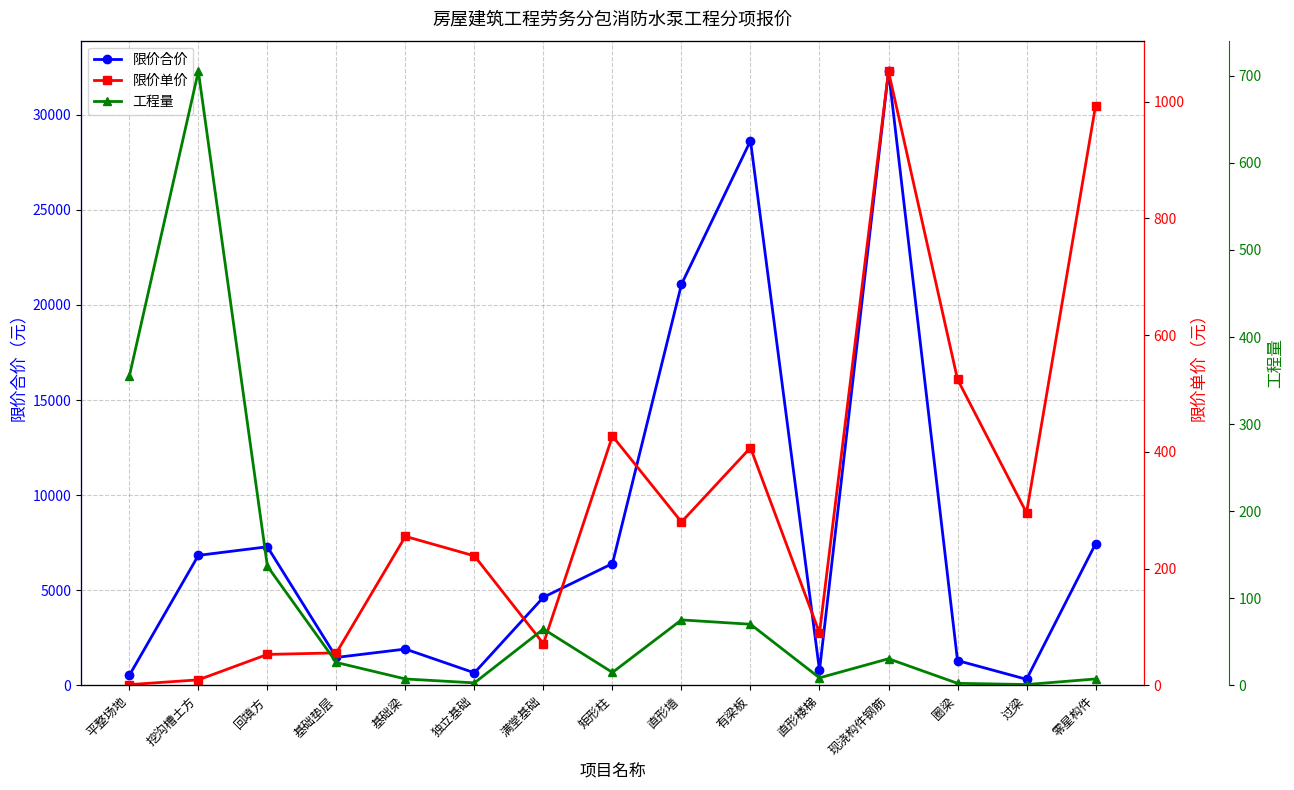

How many lines are shown in the chart?

3